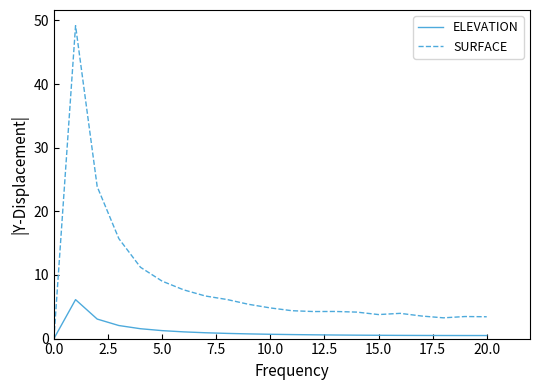

What is the difference between the maximum and second lowest values in the ELEVATION series?

5.6